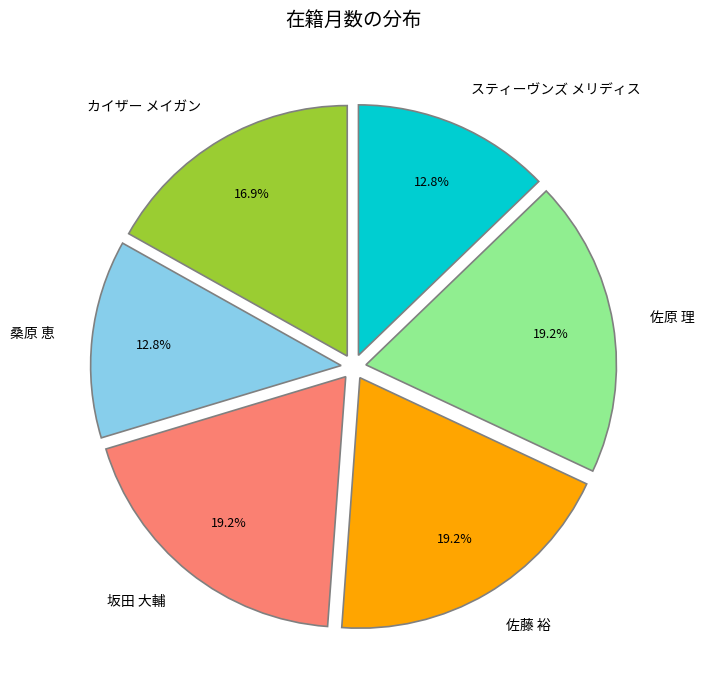

Is the sum of 佐原 理 and カイザー メイガン greater than half?

No